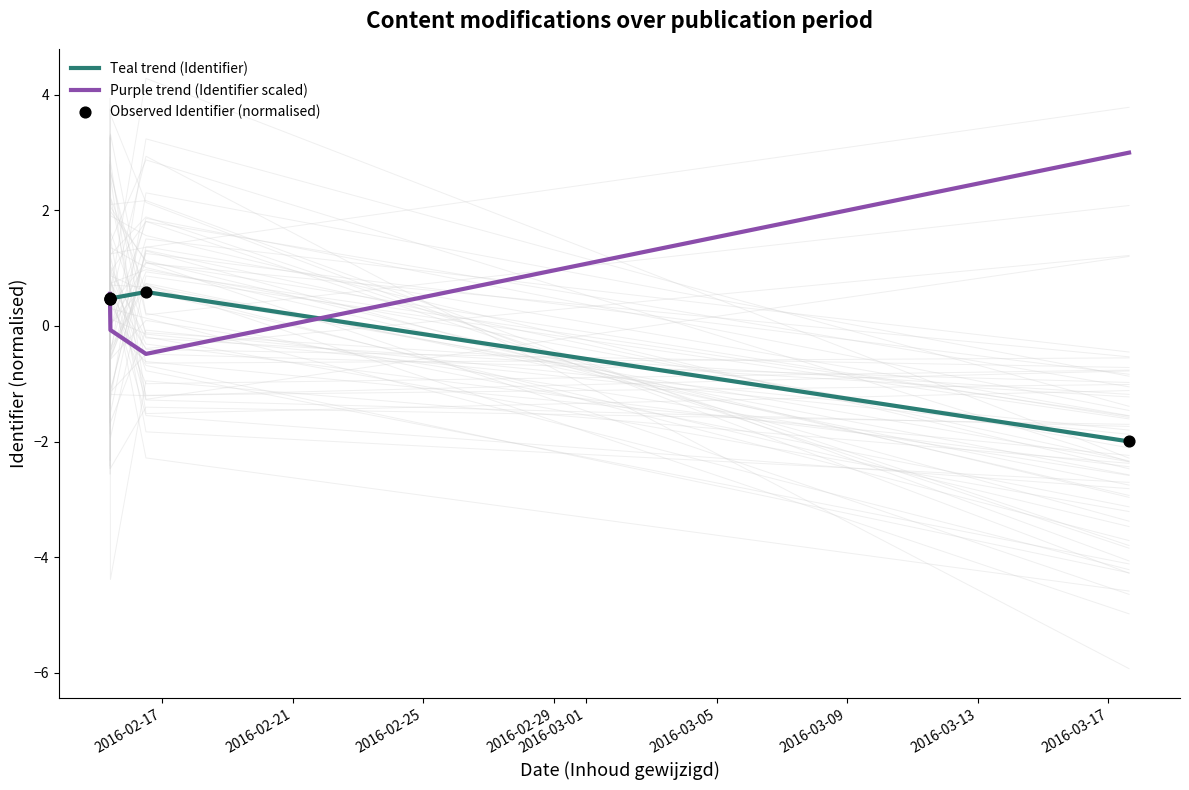

What is the minimum value for Teal trend (Identifier)?

-2.0